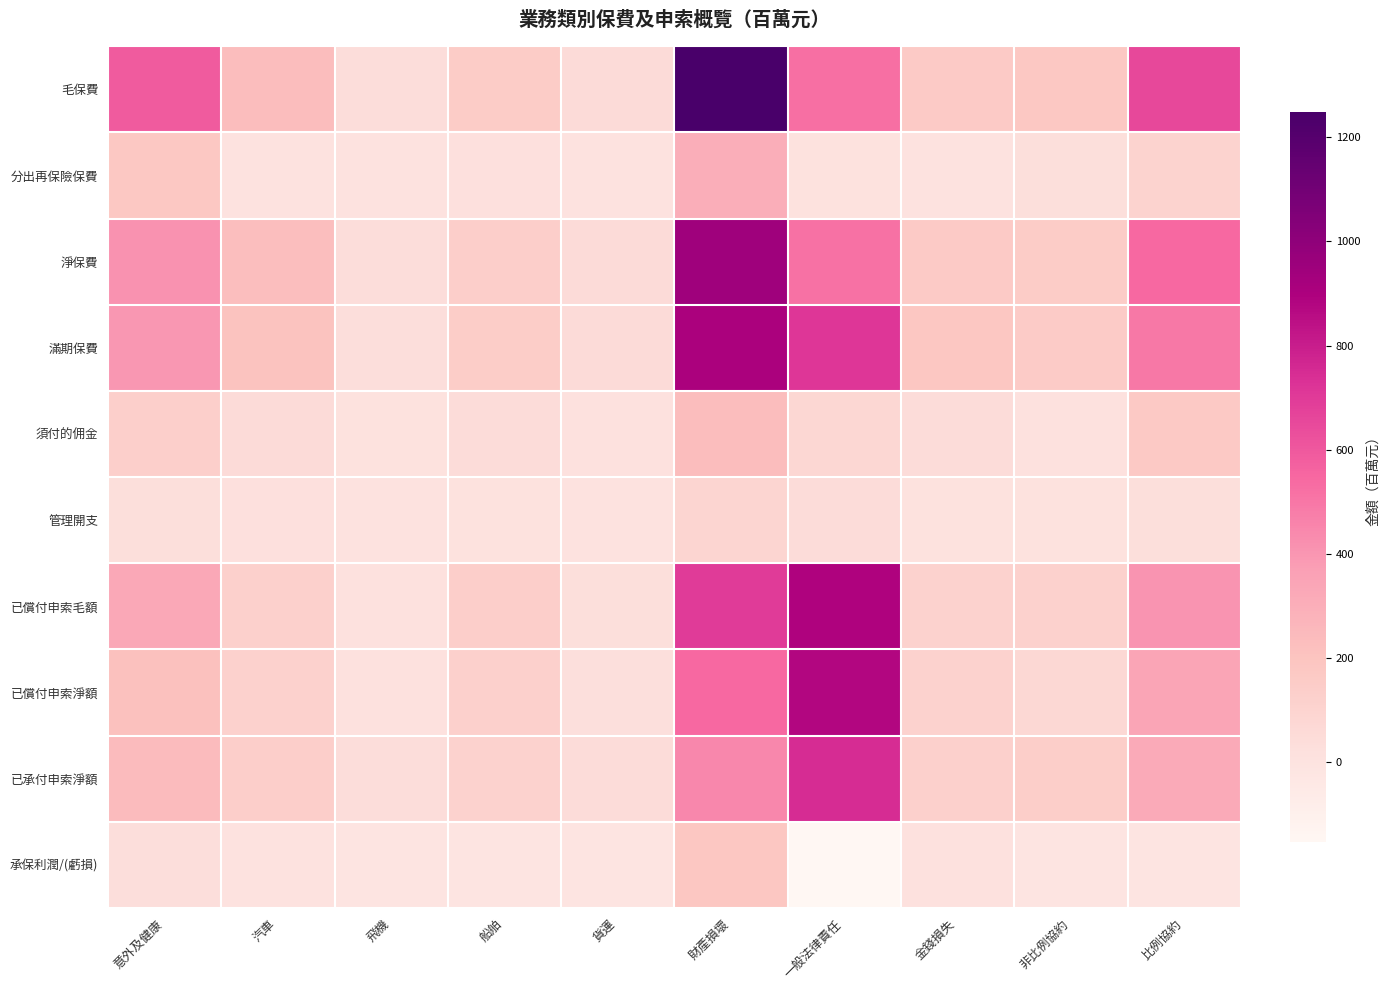

Reading left to right, extract all data points from this chart.

毛保費: 意外及健康=590.8	汽車=231.6	飛機=40.8	船舶=147.7	貨運=53.0	財產損壞=1249.4	一般法律責任=524.4	金錢損失=162.0	非比例協約=178.8	比例協約=653.0
分出再保險保費: 意外及健康=175.4	汽車=2.7	飛機=0.0	船舶=15.5	貨運=1.2	財產損壞=303.9	一般法律責任=7.7	金錢損失=0.5	非比例協約=27.0	比例協約=108.0
淨保費: 意外及健康=415.4	汽車=228.9	飛機=40.8	船舶=132.2	貨運=51.8	財產損壞=945.5	一般法律責任=516.7	金錢損失=161.5	非比例協約=151.8	比例協約=545.0
滿期保費: 意外及健康=394.1	汽車=206.0	飛機=36.0	船舶=142.9	貨運=50.3	財產損壞=905.2	一般法律責任=716.8	金錢損失=183.4	非比例協約=152.5	比例協約=494.0
須付的佣金: 意外及健康=126.5	汽車=50.6	飛機=7.6	船舶=45.4	貨運=12.7	財產損壞=232.4	一般法律責任=79.7	金錢損失=43.9	非比例協約=14.0	比例協約=168.6
管理開支: 意外及健康=26.4	汽車=17.6	飛機=1.0	船舶=6.0	貨運=2.2	財產損壞=88.2	一般法律責任=44.9	金錢損失=4.7	非比例協約=8.4	比例協約=30.4
已償付申索毛額: 意外及健康=328.6	汽車=120.0	飛機=13.8	船舶=130.9	貨運=28.3	財產損壞=698.4	一般法律責任=889.3	金錢損失=109.2	非比例協約=116.0	比例協約=409.7
已償付申索淨額: 意外及健康=217.2	汽車=115.5	飛機=13.8	船舶=123.5	貨運=25.6	財產損壞=546.3	一般法律責任=877.0	金錢損失=108.9	非比例協約=72.2	比例協約=340.4
已承付申索淨額: 意外及健康=243.6	汽車=135.6	飛機=38.2	船舶=113.5	貨運=43.6	財產損壞=447.9	一般法律責任=748.0	金錢損失=124.8	非比例協約=140.0	比例協約=319.0
承保利潤/(虧損): 意外及健康=35.8	汽車=2.9	飛機=-10.8	船舶=-17.2	貨運=-8.2	財產損壞=180.0	一般法律責任=-154.9	金錢損失=10.0	非比例協約=-8.5	比例協約=-16.0